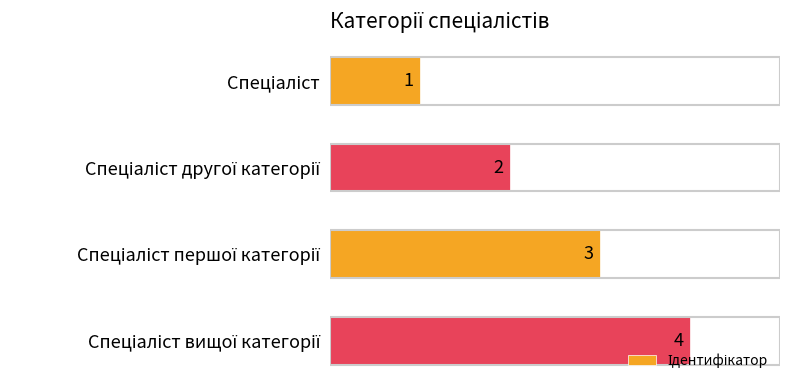

Count the values in the range 2 to 4.

3